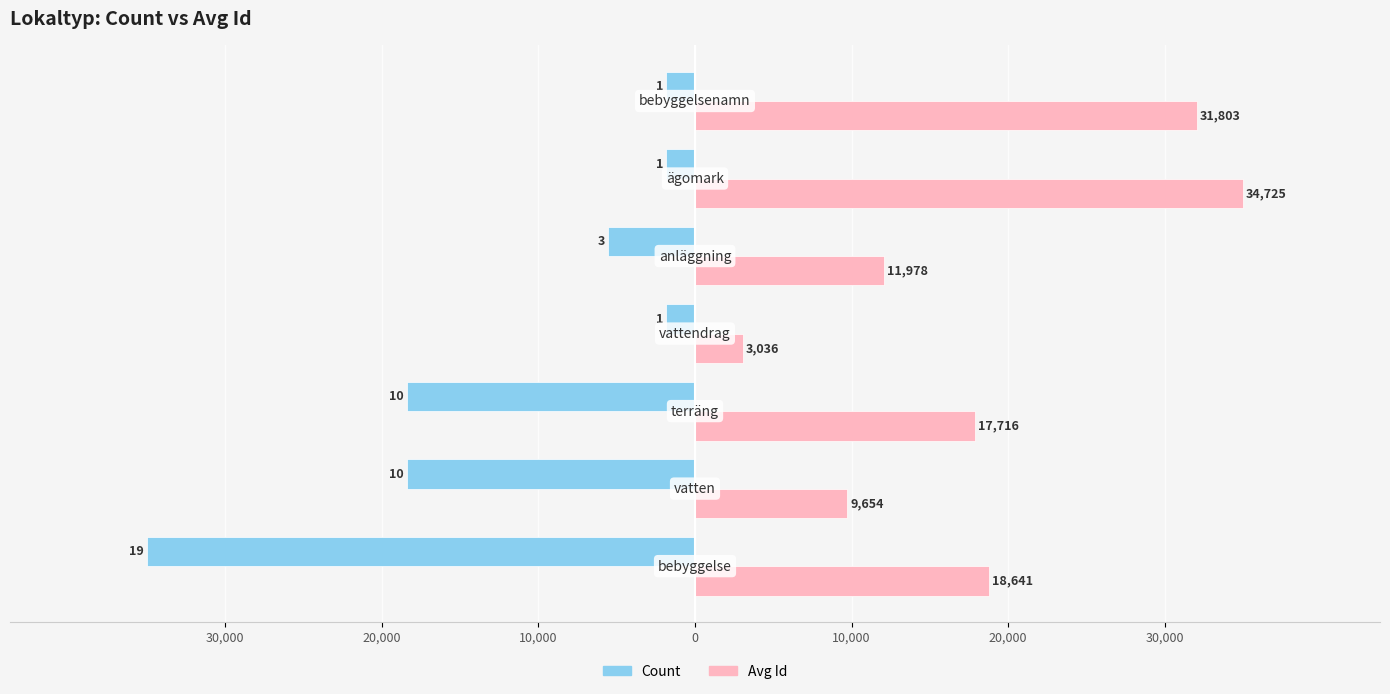

What are all the series names shown in the legend?

Count, Avg Id